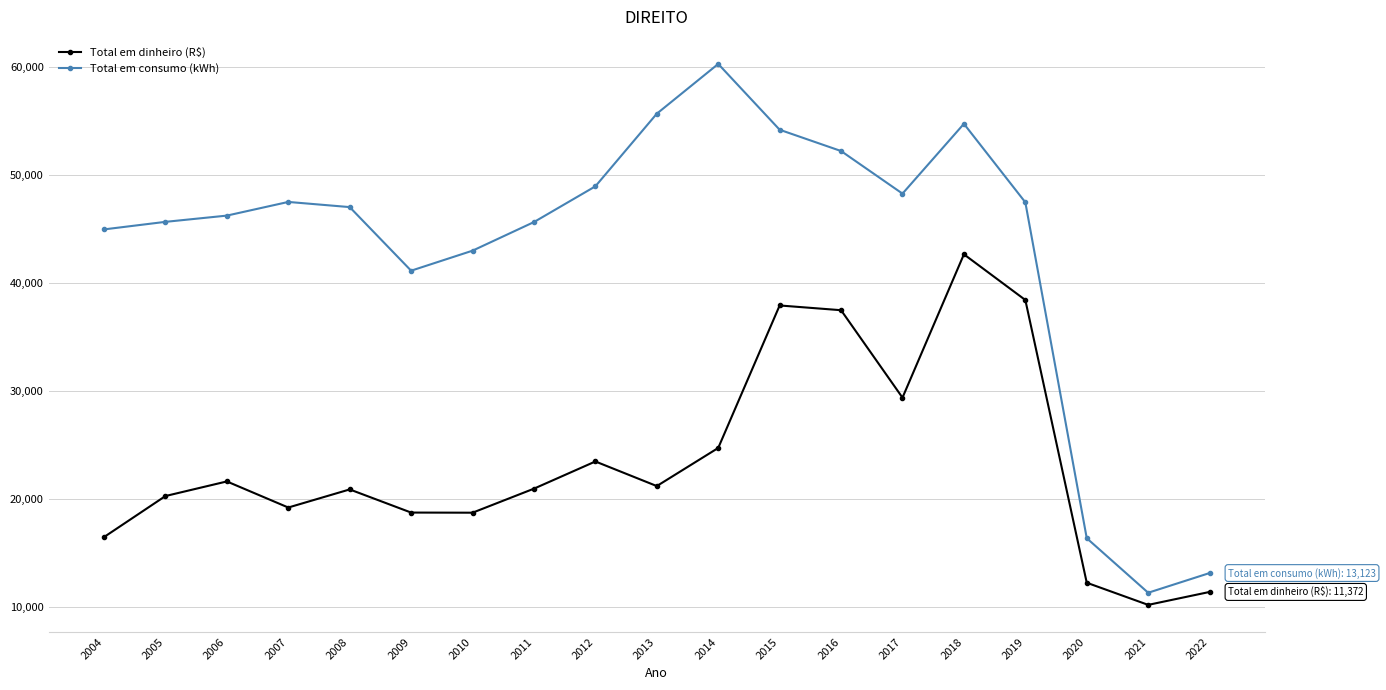

Rank the series by their maximum value, from lowest to highest.

Total em dinheiro (R$), Total em consumo (kWh)